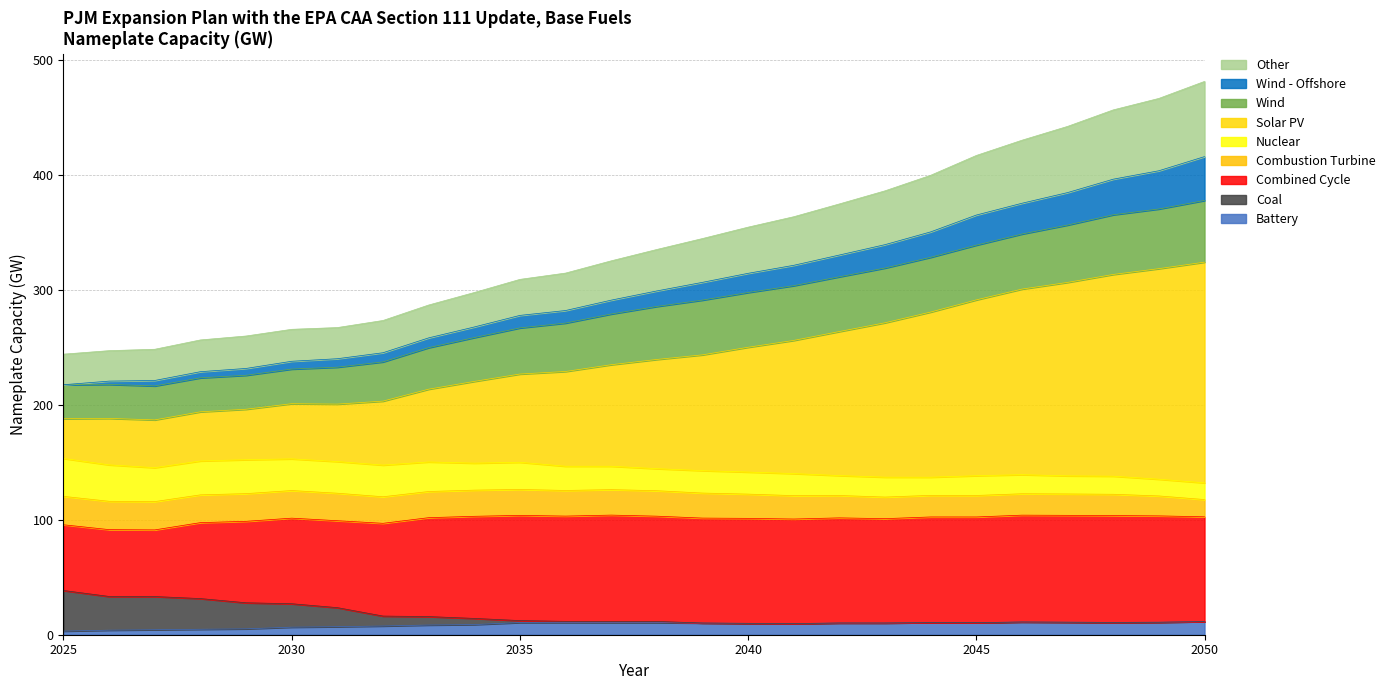

Does the chart have visible grid lines?

Yes